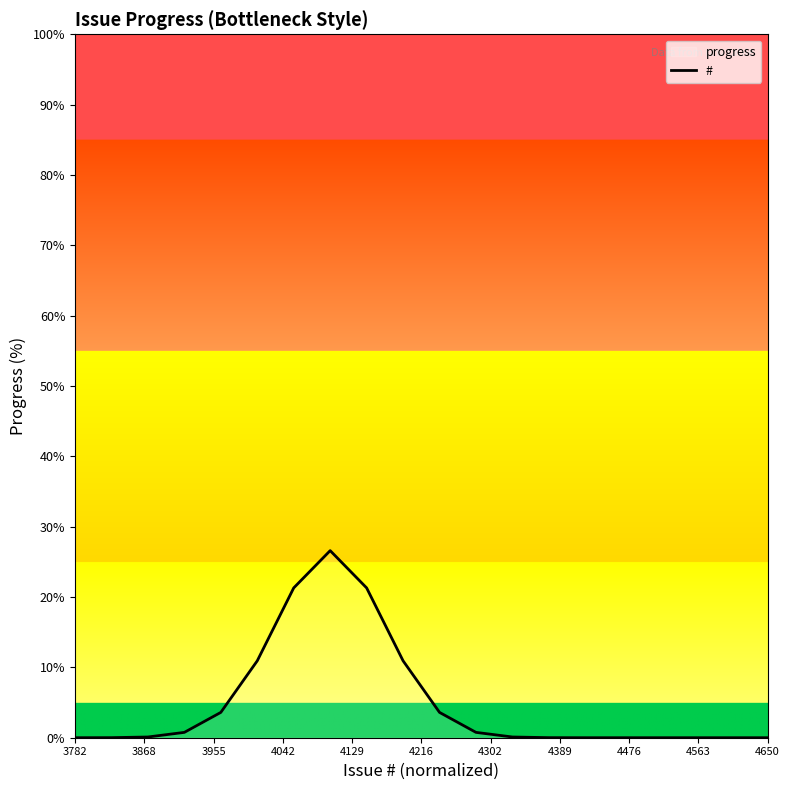

What is the maximum value shown in the chart?

26.6